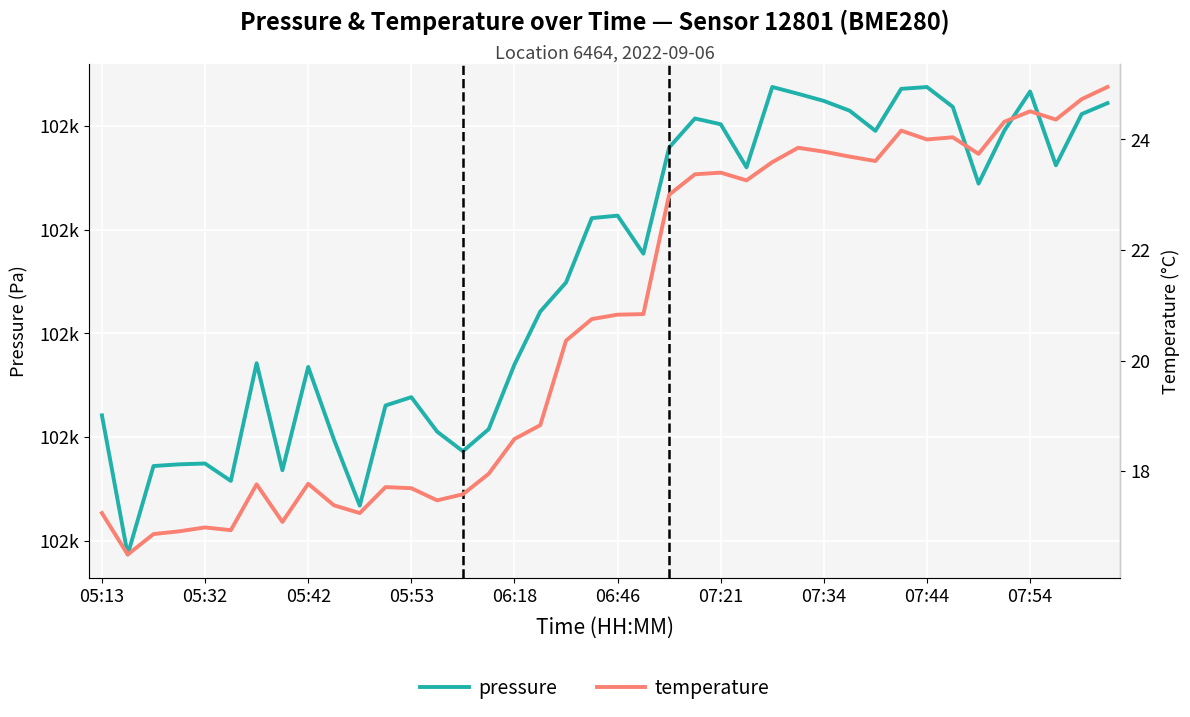

What is the sum of all pressure values?

4090343.1